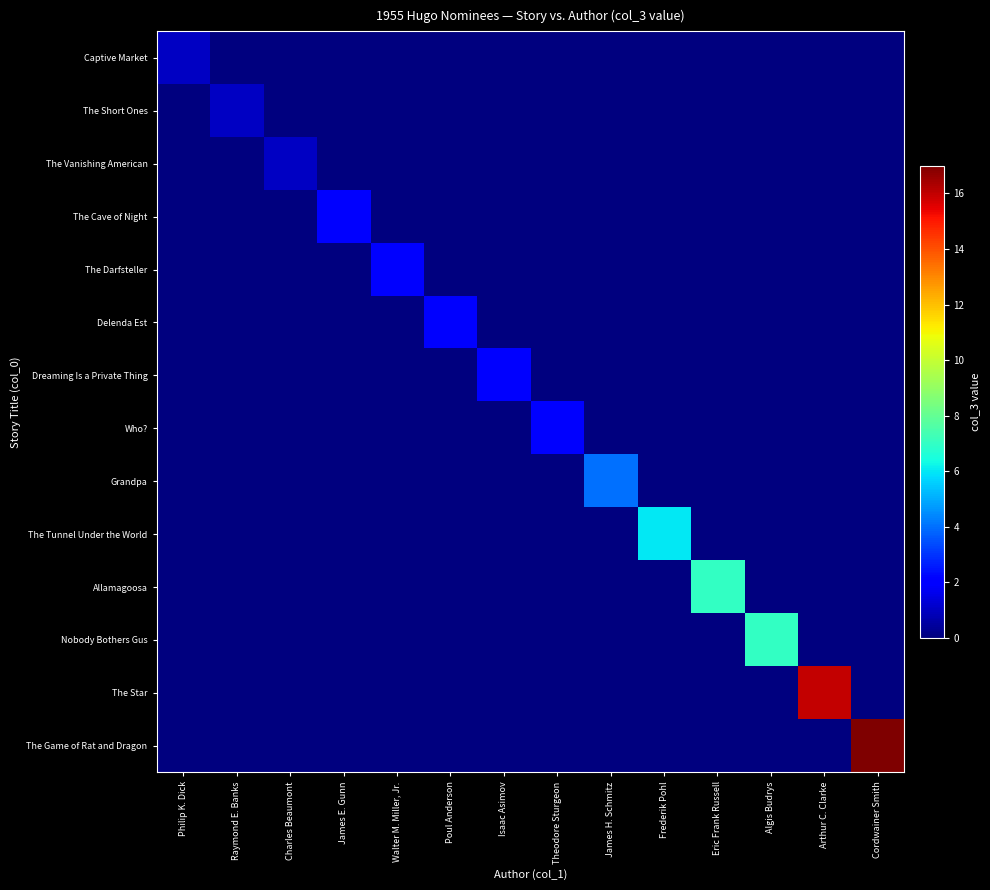

What is the greatest value displayed?

17